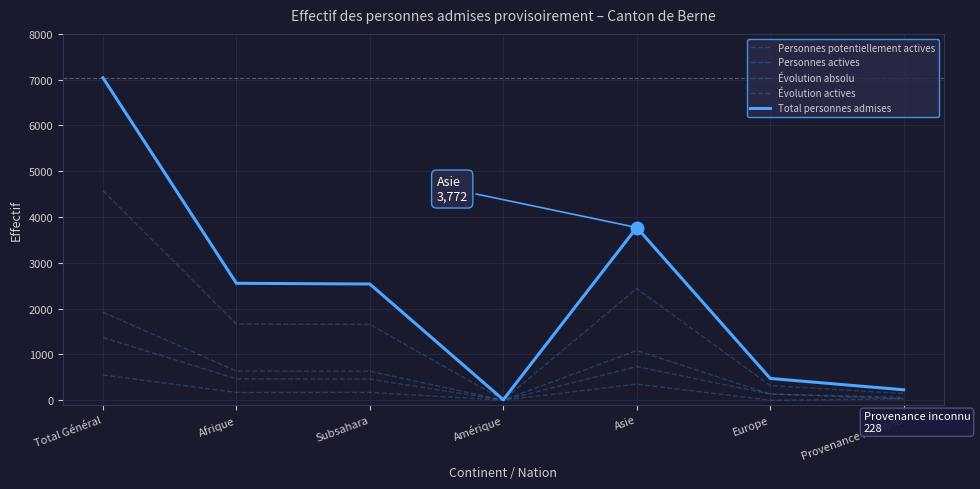

Is this an area chart (filled region under the line)?

No